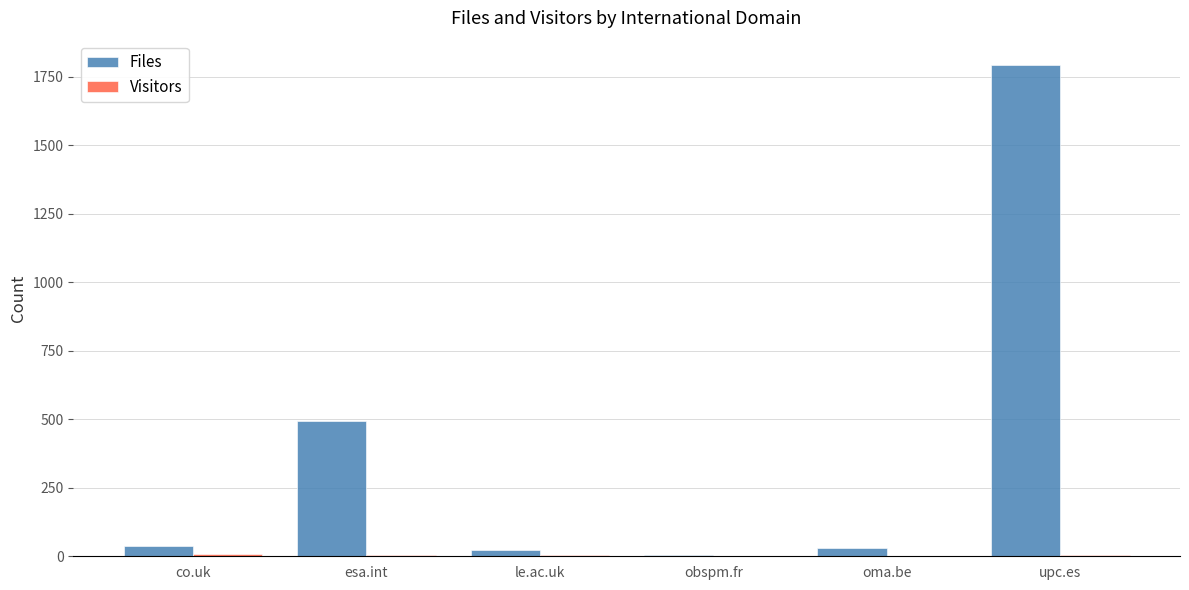

What is the maximum value shown in the chart?

1792